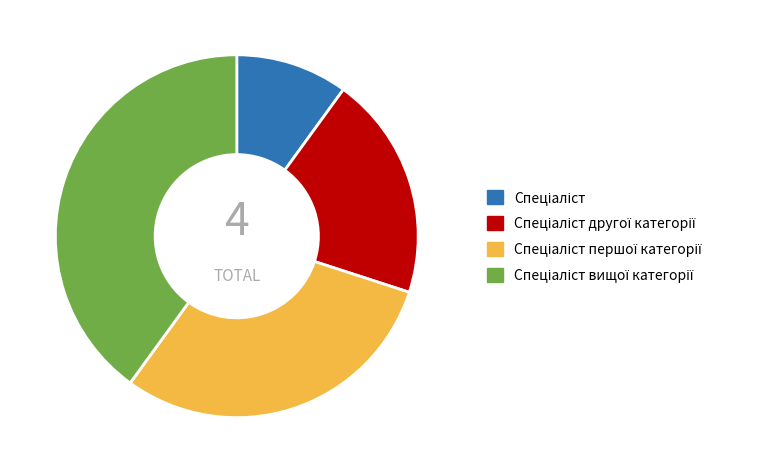

Is there any slice that represents more than half of the pie?

No